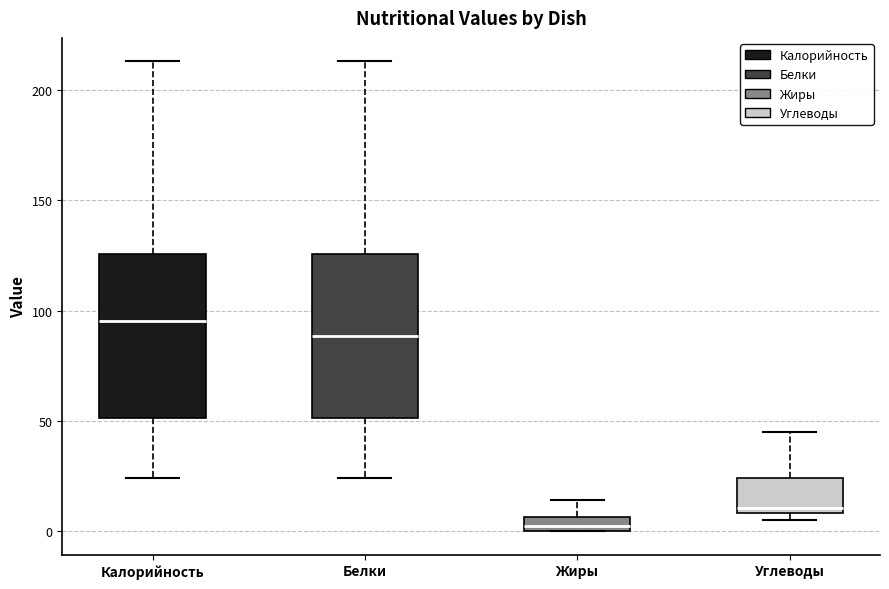

Where is the upper edge of the box for Жиры on the y-axis? The values are not printed on the chart, so give them approximately, as read against the axis.

5